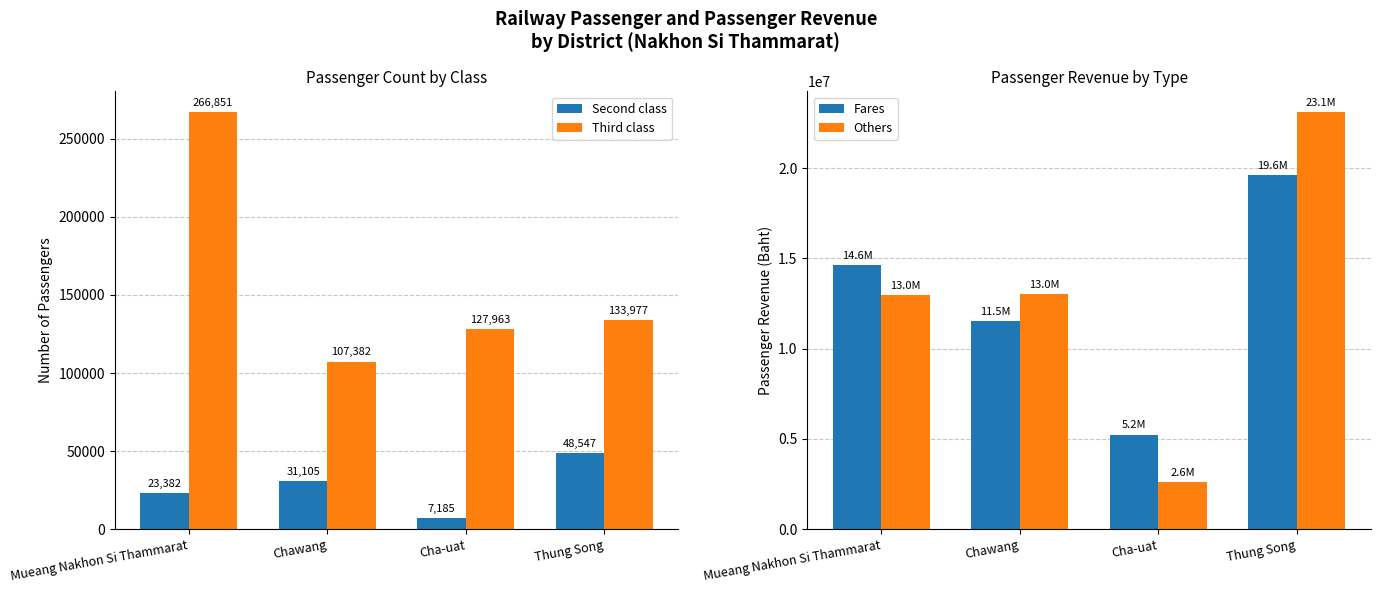

What is the minimum value for Third class?

107382